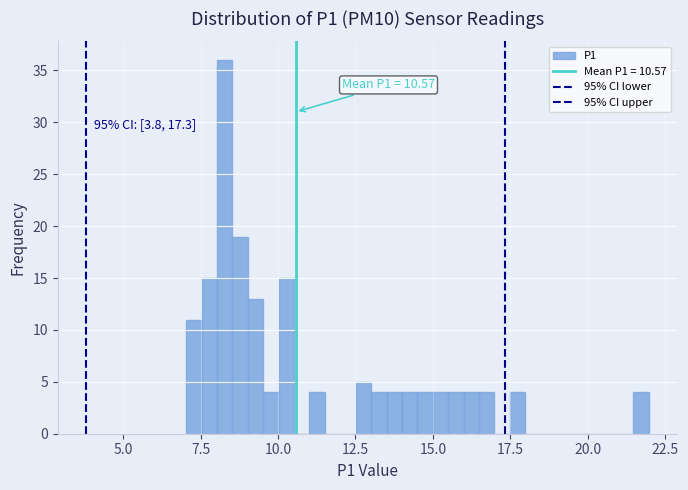

Around what value on the x-axis is the tallest bar? Give the approximate position of its centre, as read against the axis.

8.5